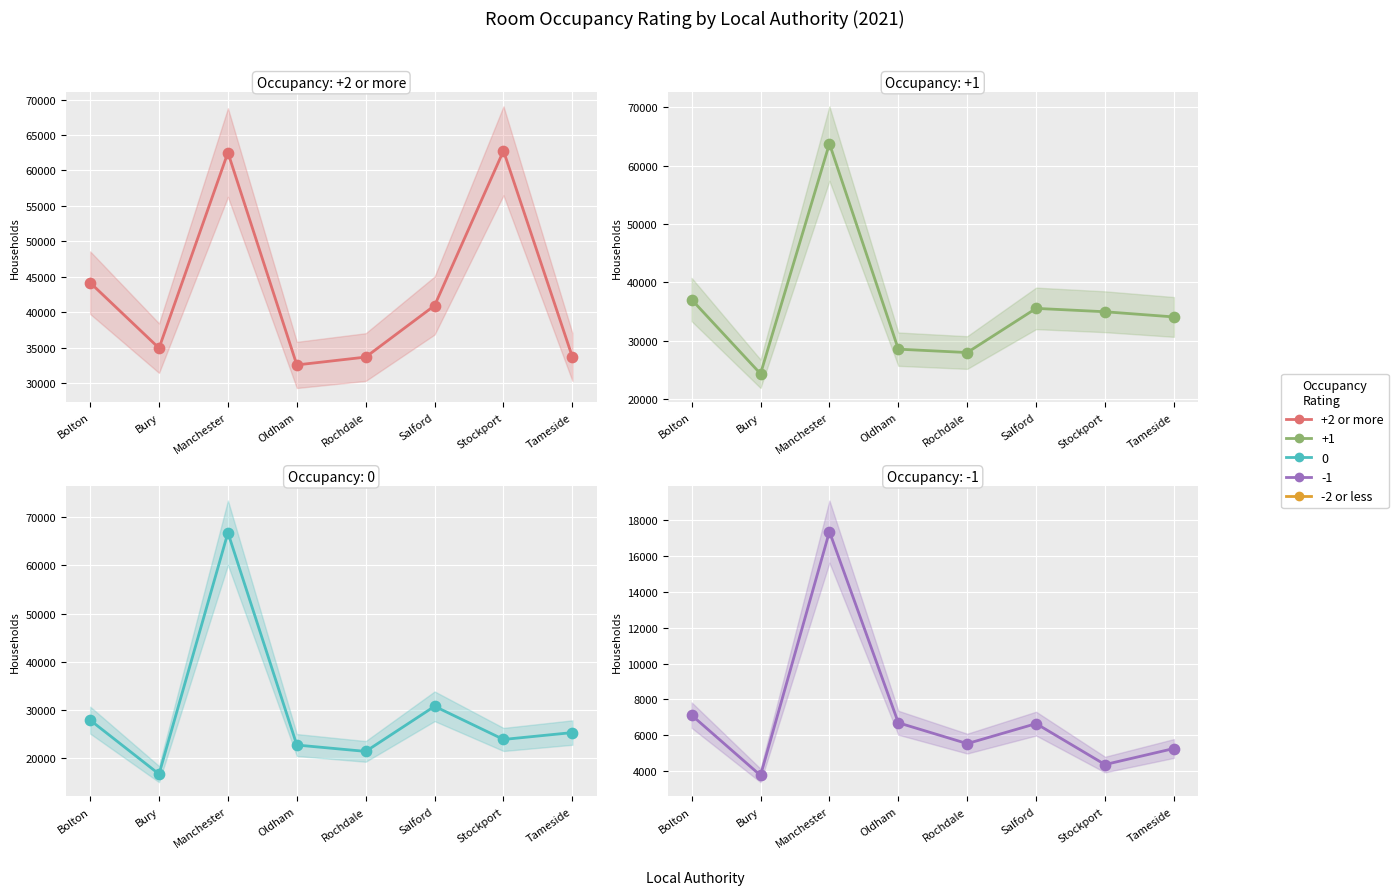

Which has a higher value, Stockport or Salford?

Stockport